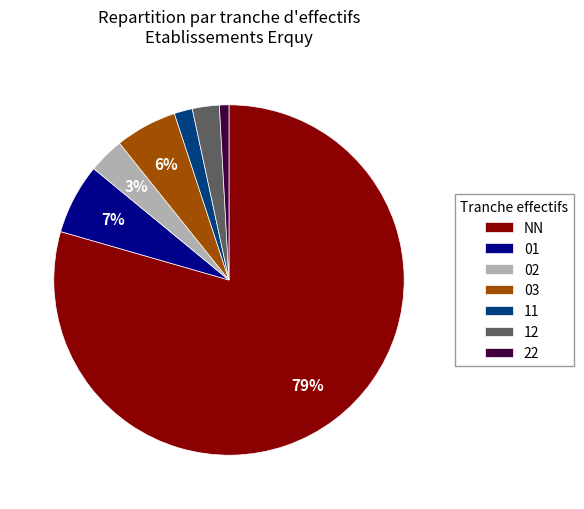

How many slices are in this pie chart?

7